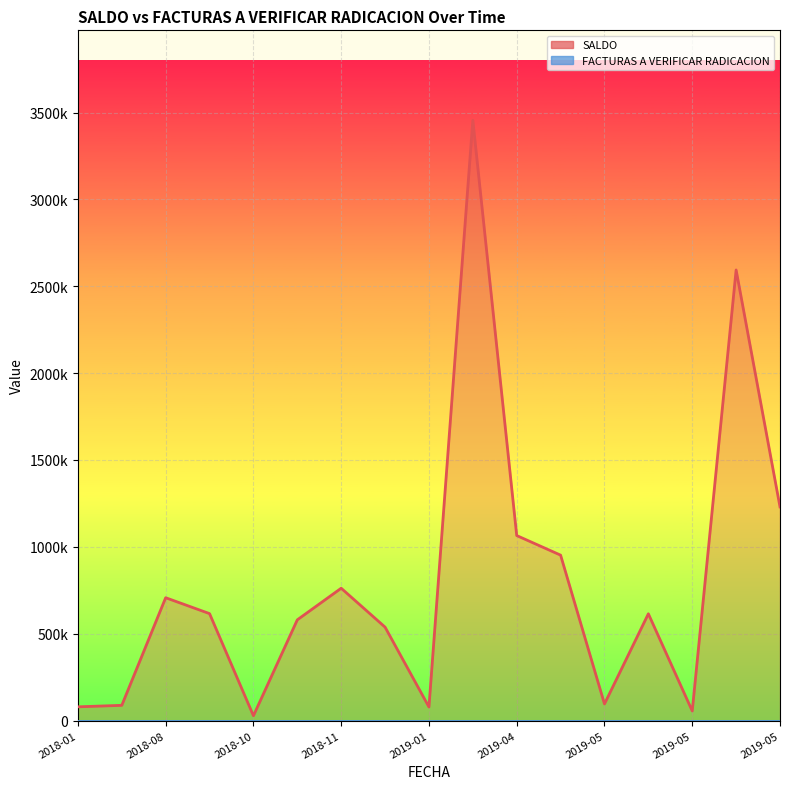

Does the chart display data point markers on the line(s)?

No